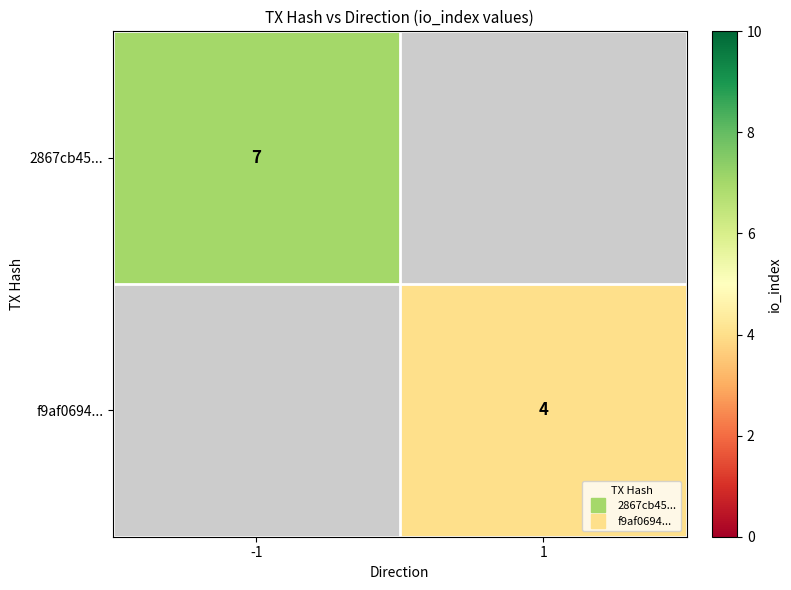

What is the highest value of the 2867cb45... series?

7.0